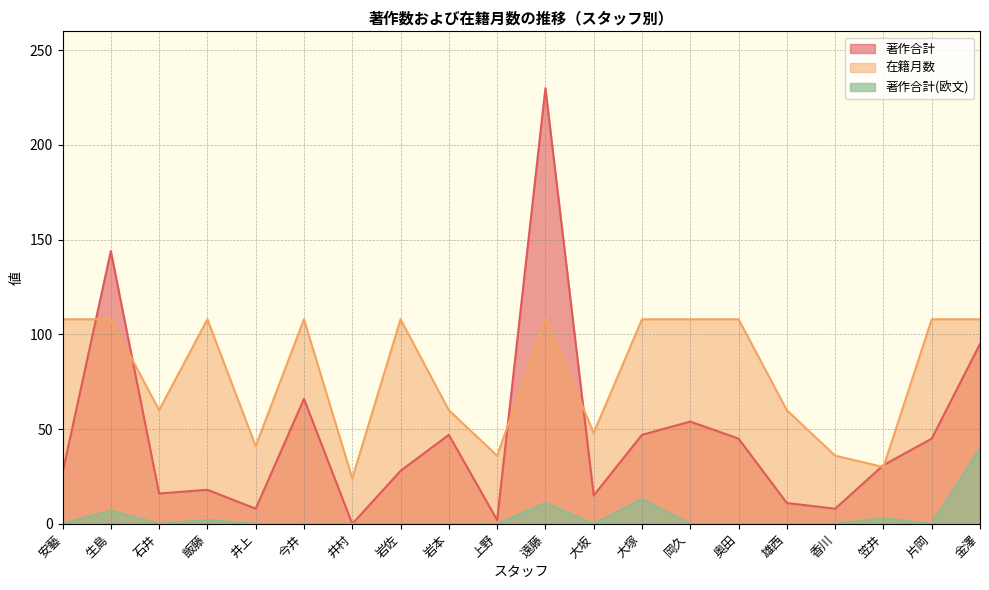

Where is the first local maximum for 著作合計?

生島